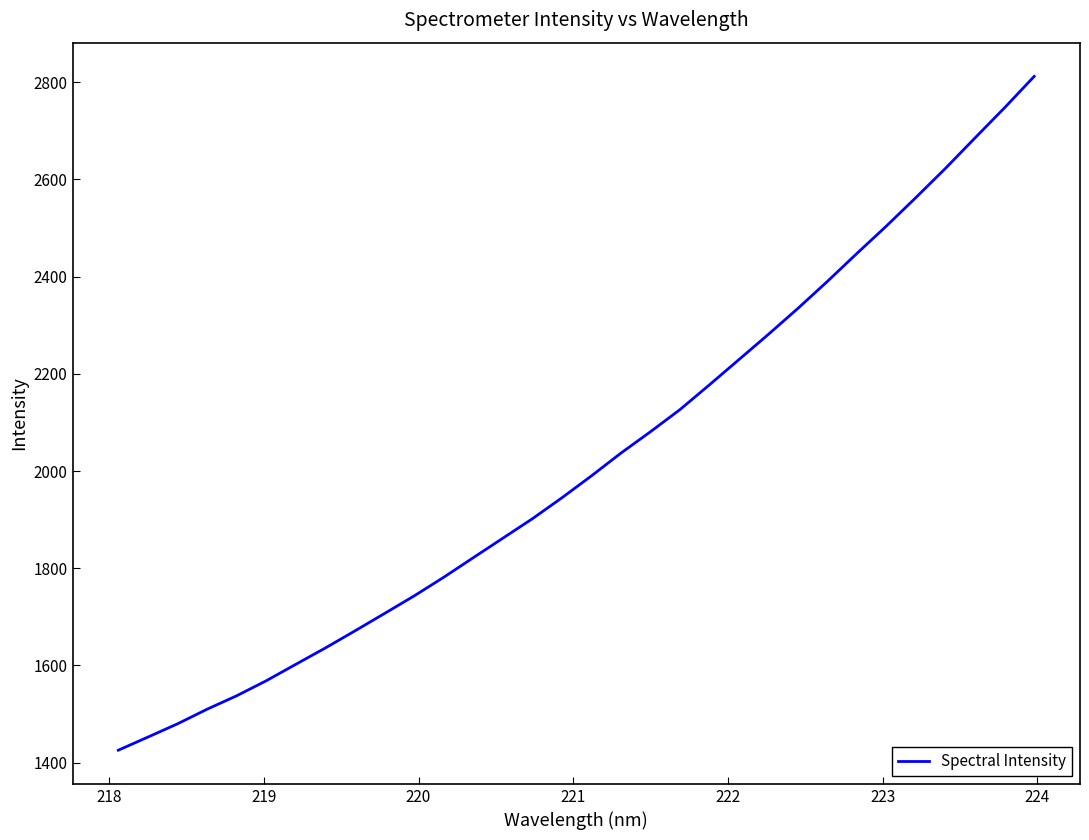

What is the maximum value shown in the chart?

2812.2